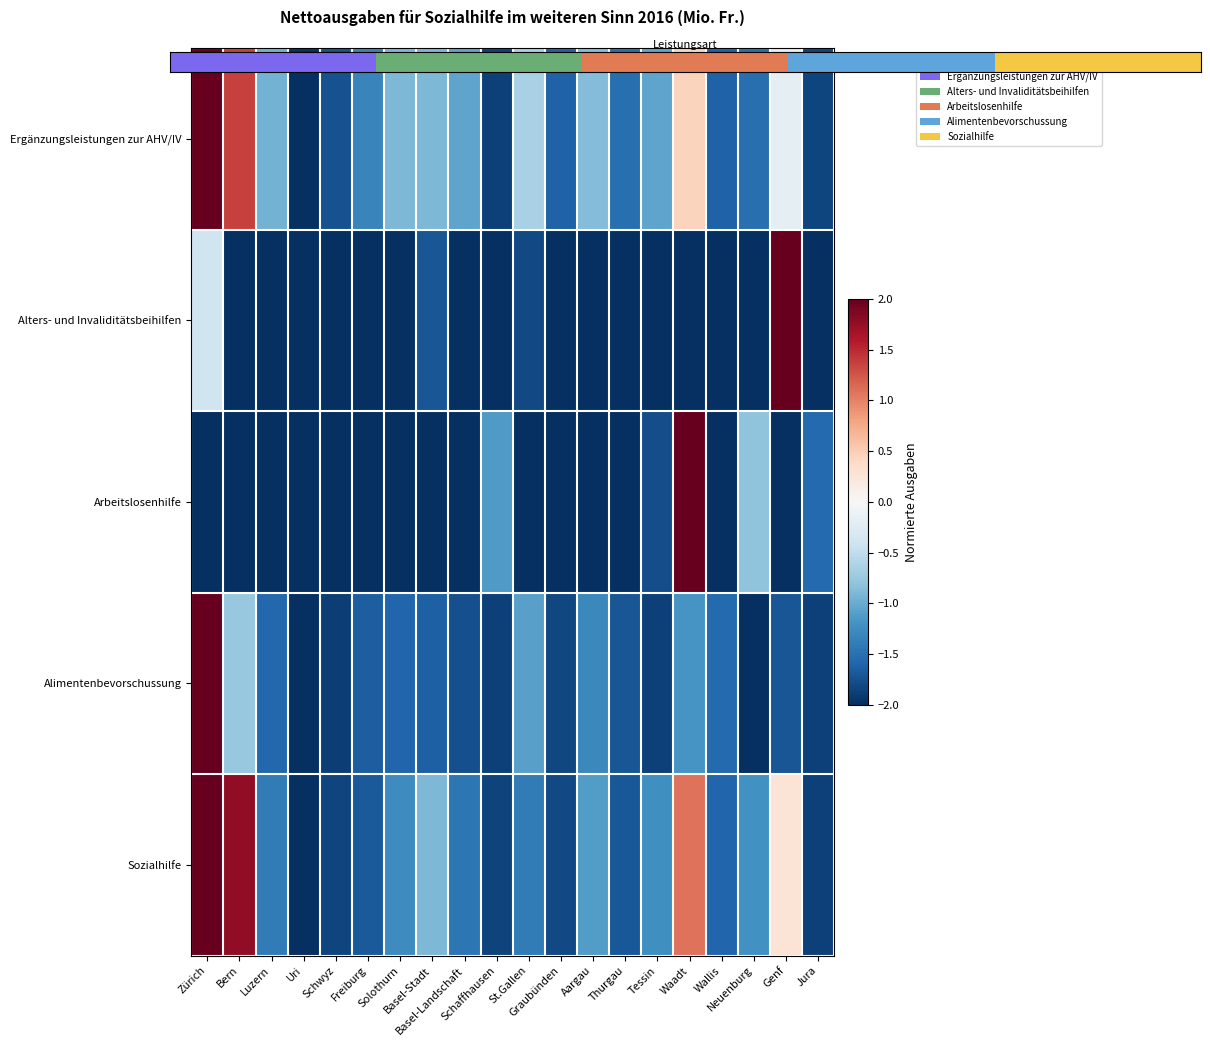

Which category has the highest value in the Alimentenbevorschussung series?

Zürich